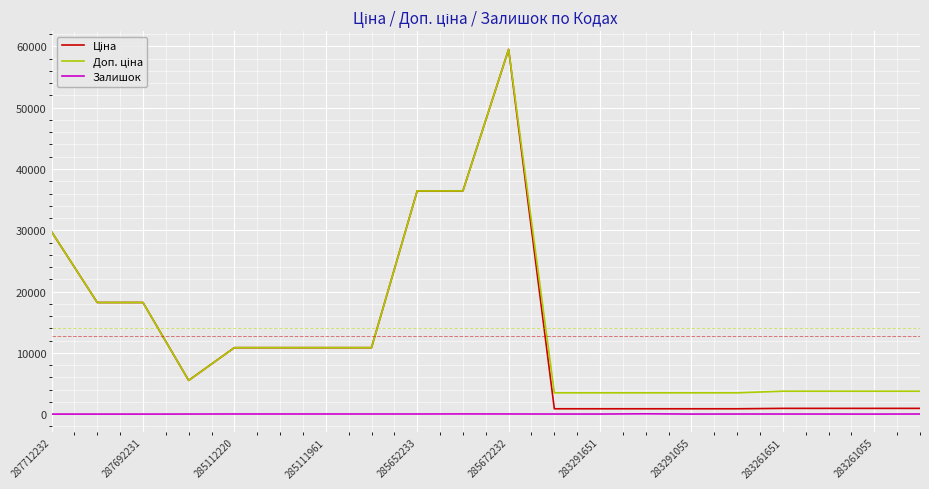

In Залишок, how many points are lower than both neighbors (excluding endpoints)?

3